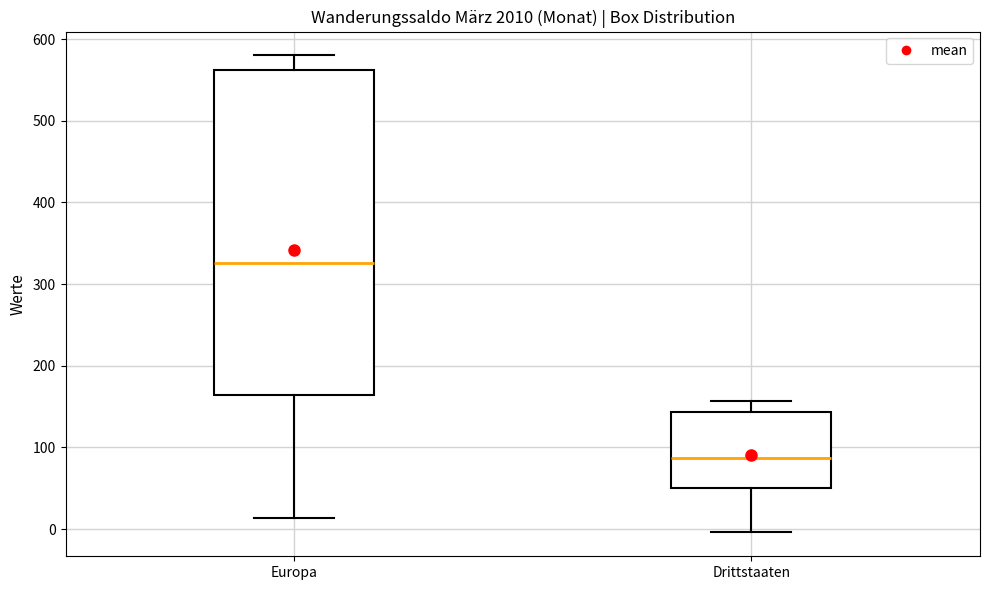

Which box is the tallest, from its lower edge to its upper edge?

Europa